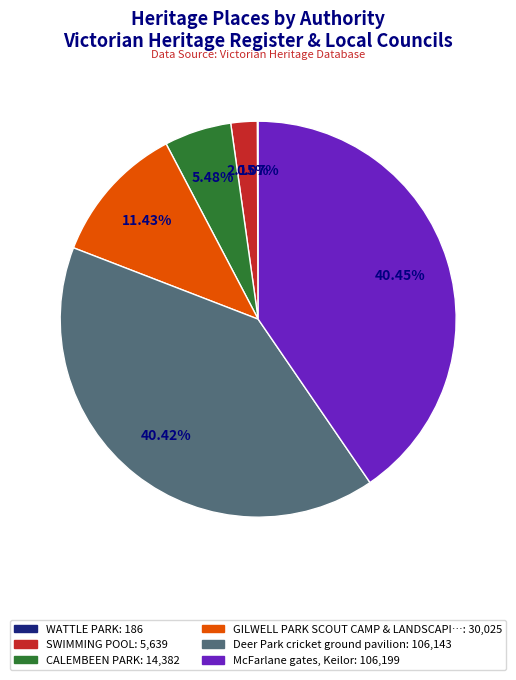

Does GILWELL PARK SCOUT CAMP & LANDSCAPI…: 30,025 represent more than half of the total?

No